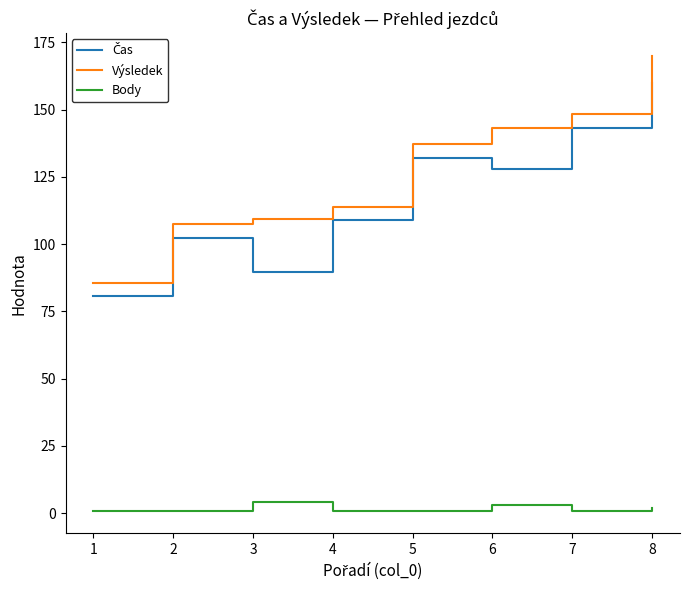

At which category is the sum across all series the highest?

8